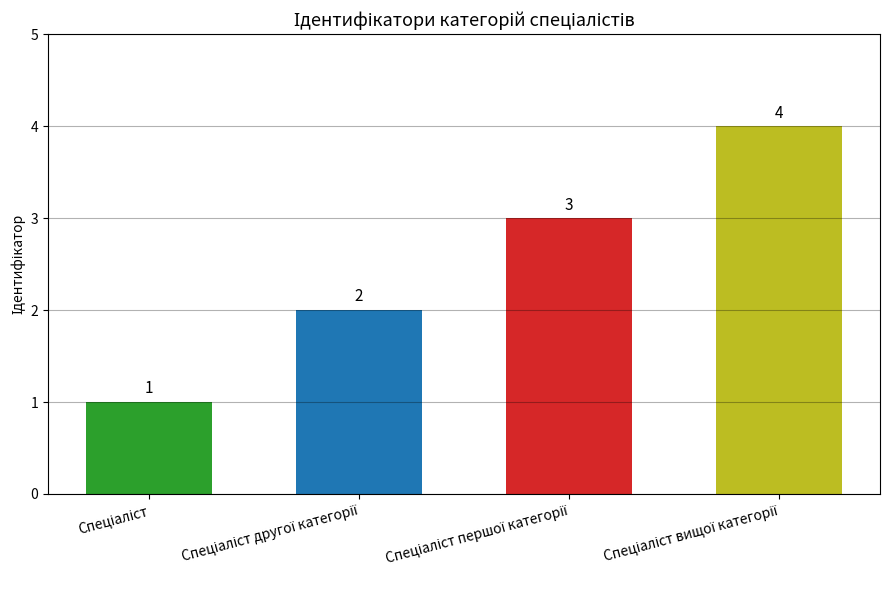

What is the value of the 4th bar from the left?

4